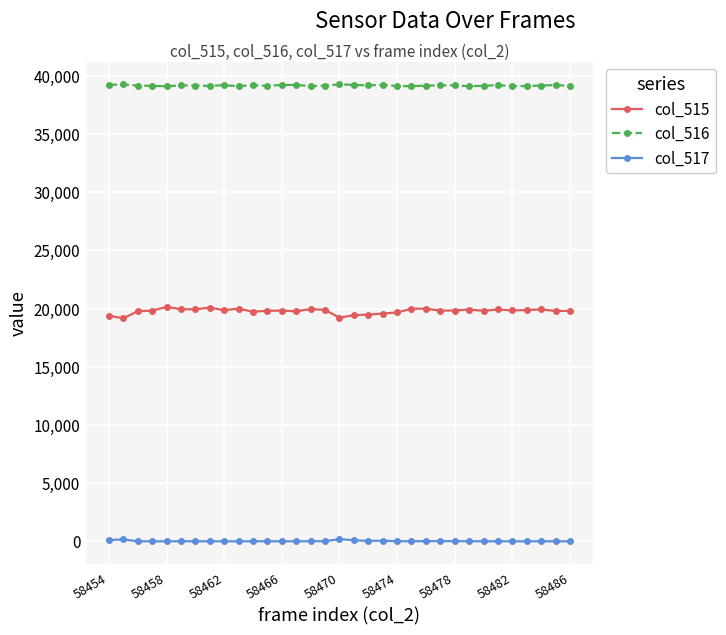

Rank the series by their maximum value, from highest to lowest.

col_516, col_515, col_517